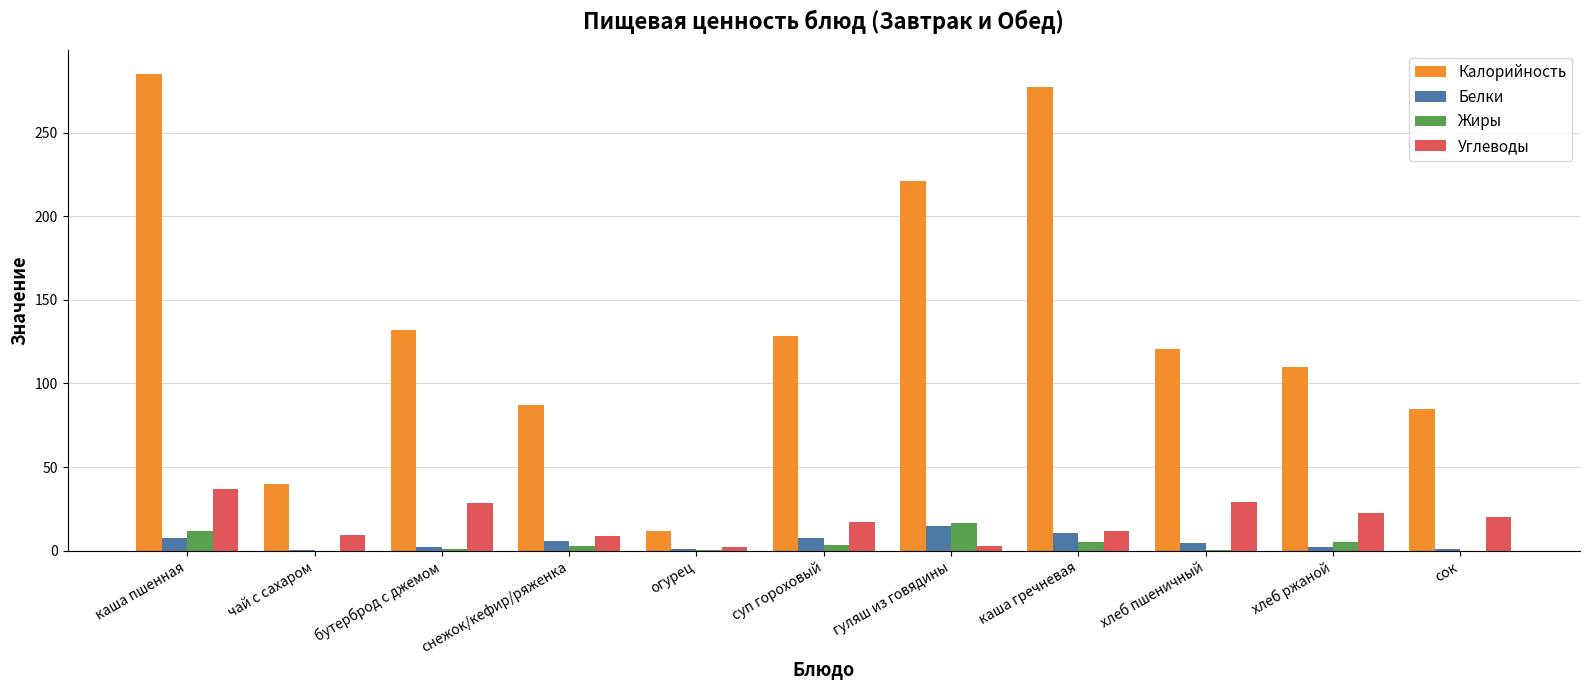

What is the sum of all Белки values?

57.7